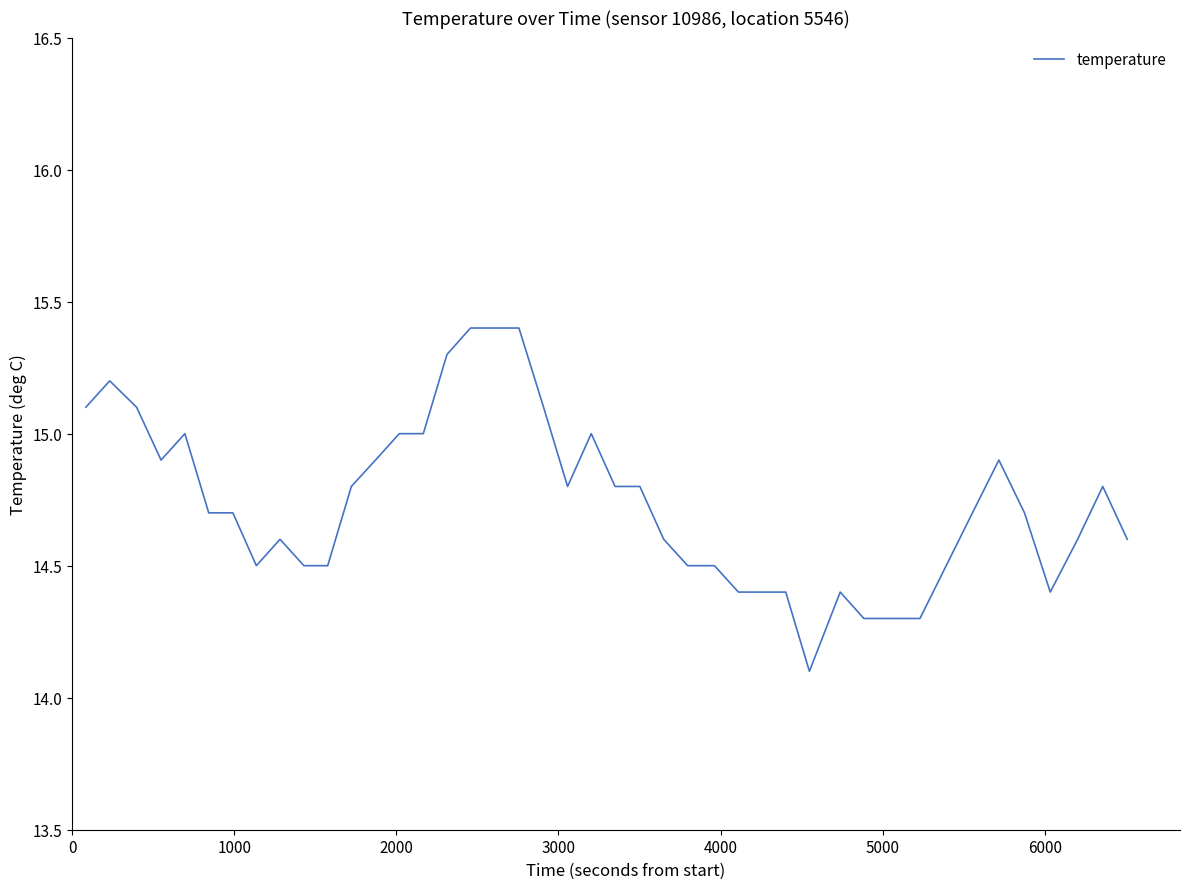

How many lines are shown in the chart?

1